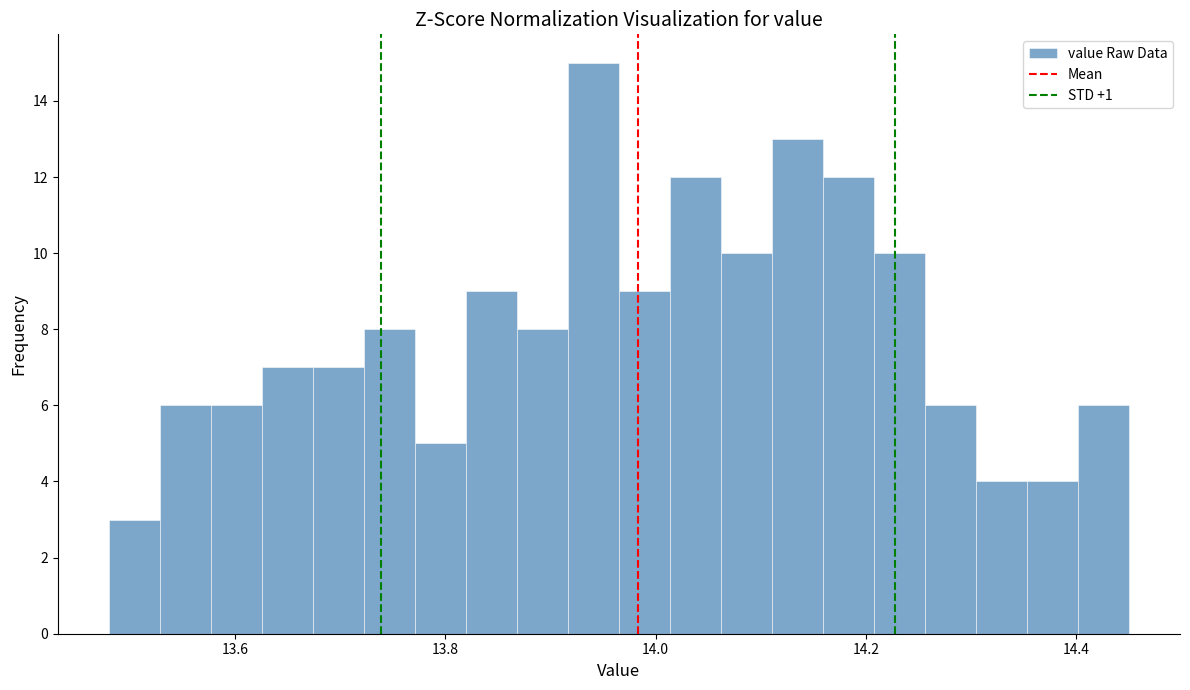

Around what value on the x-axis is the tallest bar? Give the approximate position of its centre, as read against the axis.

13.94